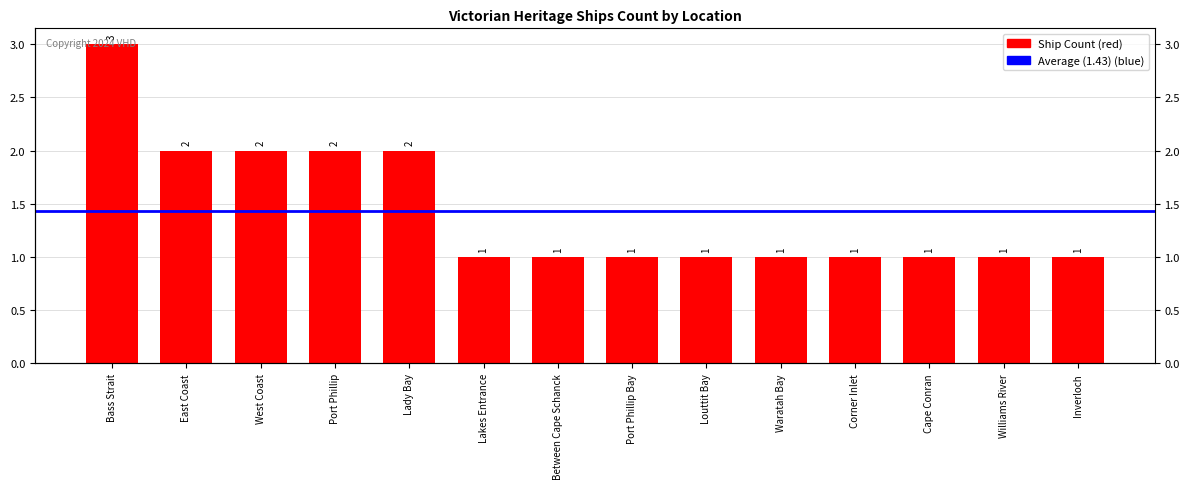

True or false: the data shows 2 at Port Phillip Bay.

False